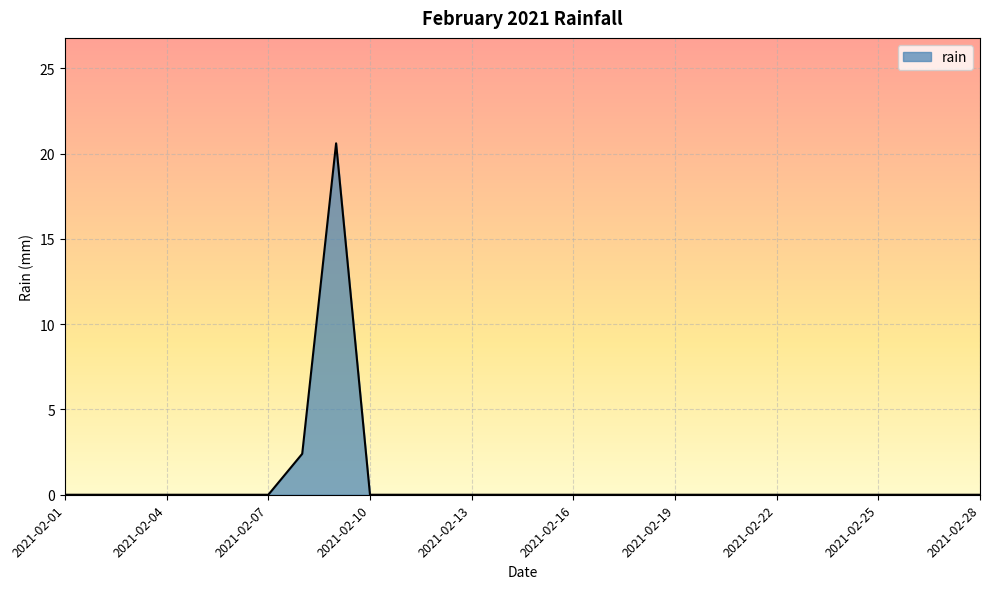

What is the greatest value displayed?

20.6